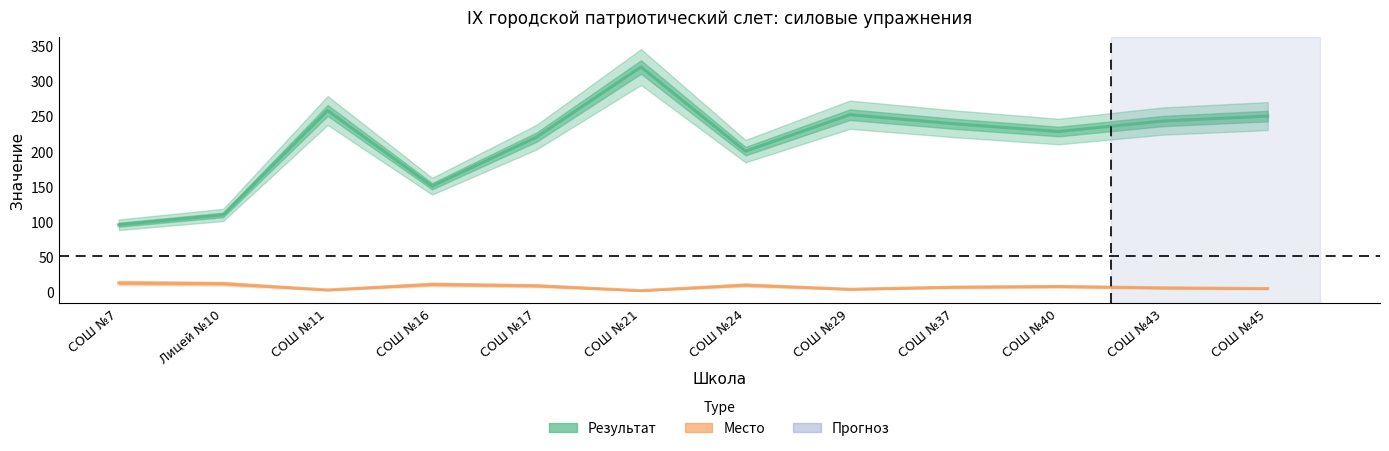

At which category does Место reach its first local peak?

СОШ №16